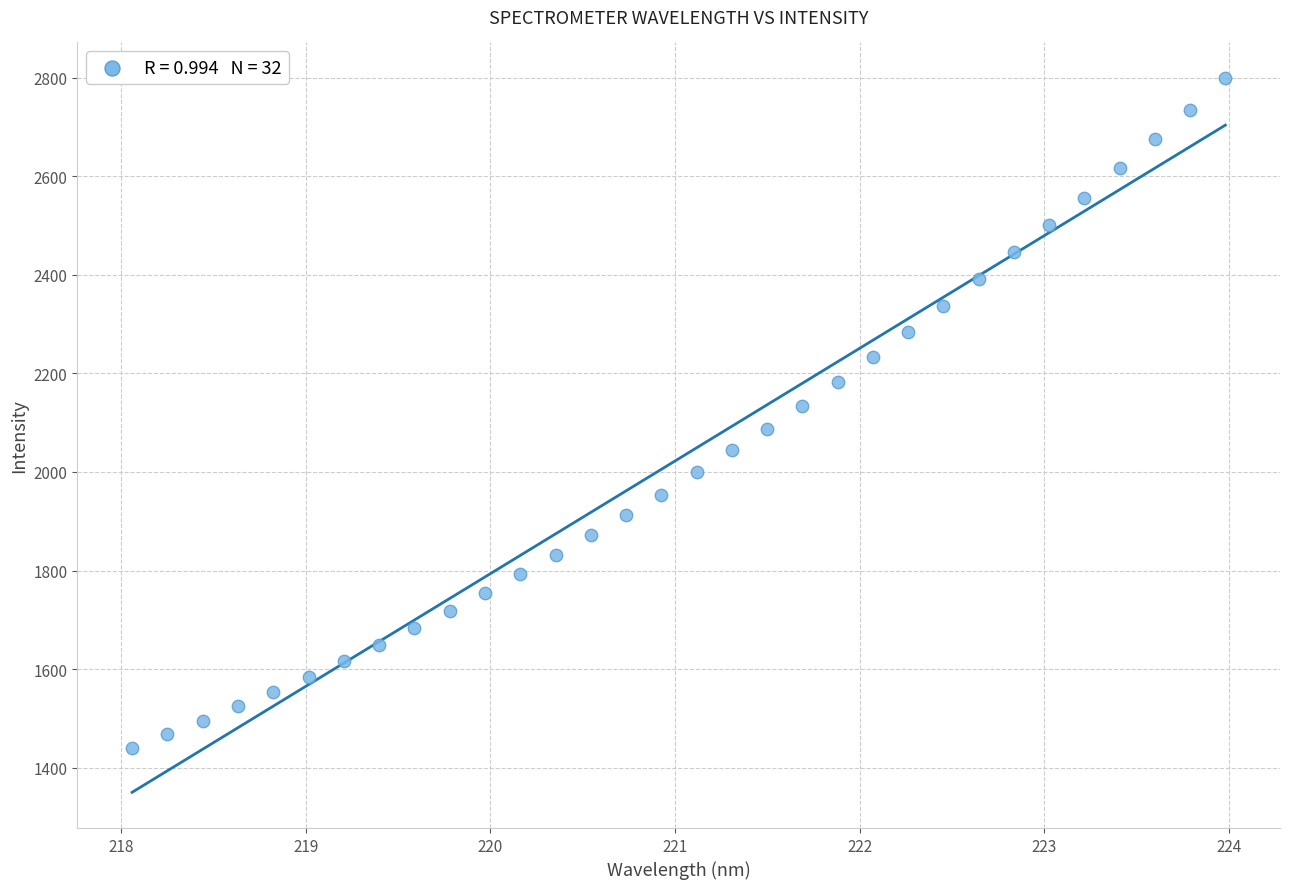

What is the range of X values (max minus min)?

5.9